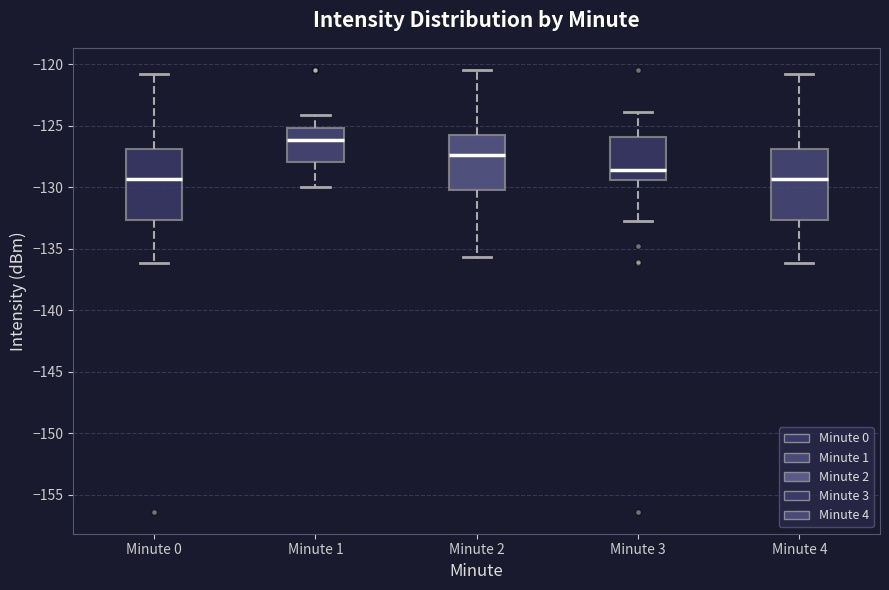

Where is the lower edge of the box for Minute 0 on the y-axis? The values are not printed on the chart, so give them approximately, as read against the axis.

-132.5